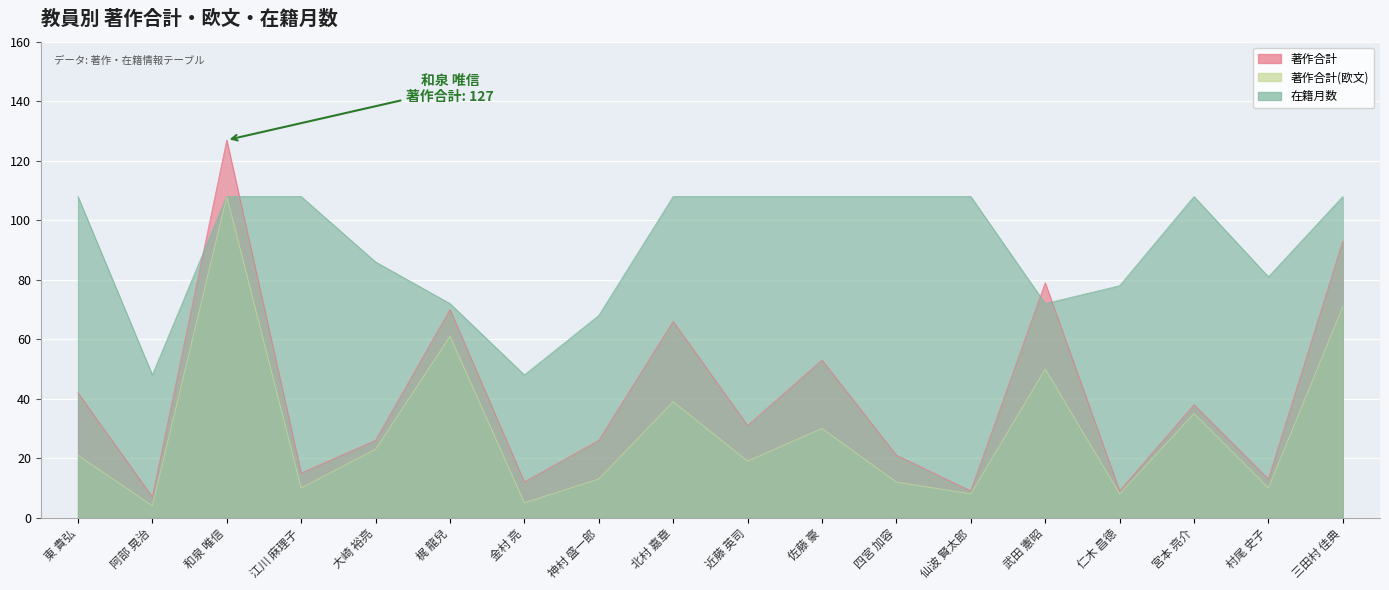

True or false: 著作合計(欧文) has a value of 21 at 東 貴弘.

True